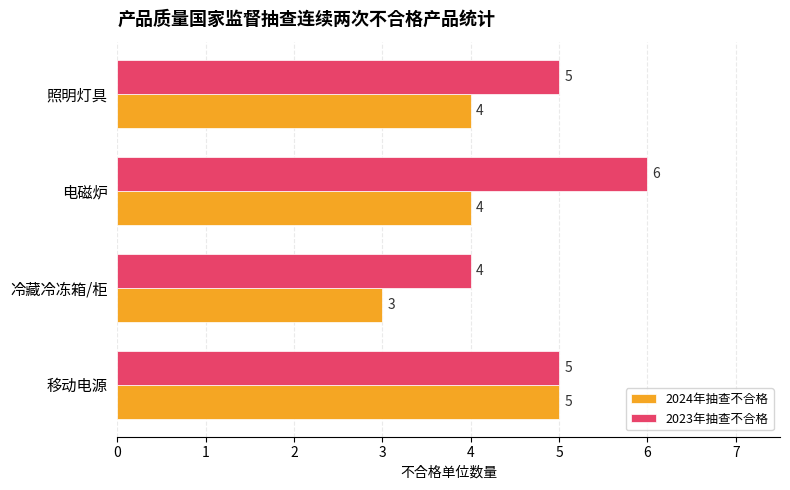

What is the difference between the maximum and second lowest values in the 2023年抽查不合格 series?

1